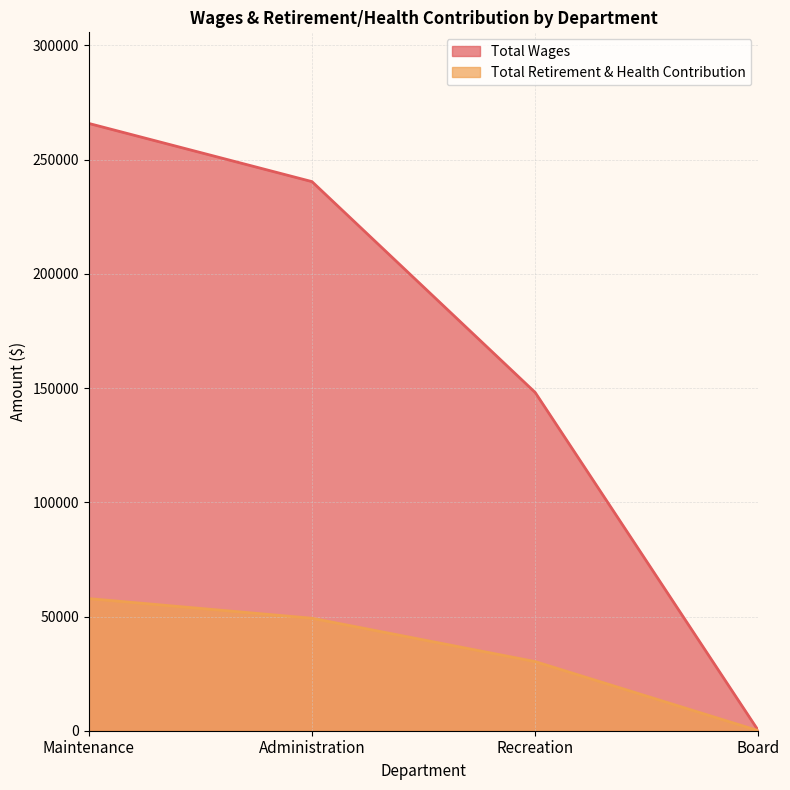

Does the chart have visible grid lines?

Yes